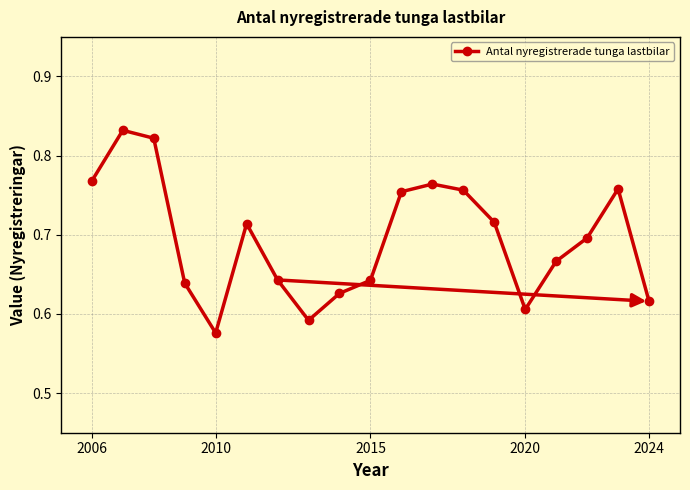

True or false: the data has more than 2 interior local peaks.

True